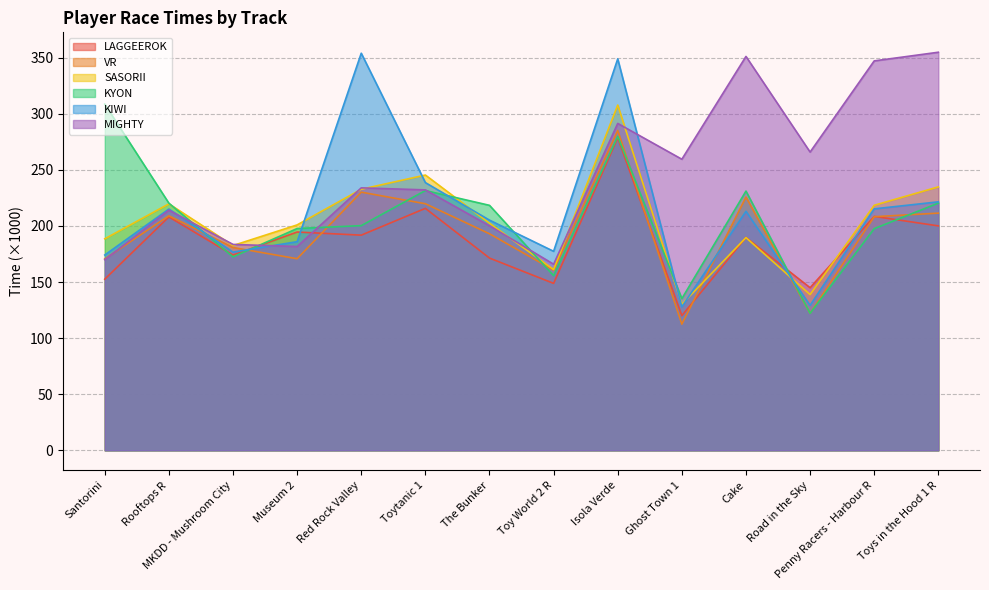

True or false: LAGGEEROK has more than 2 interior local peaks.

True